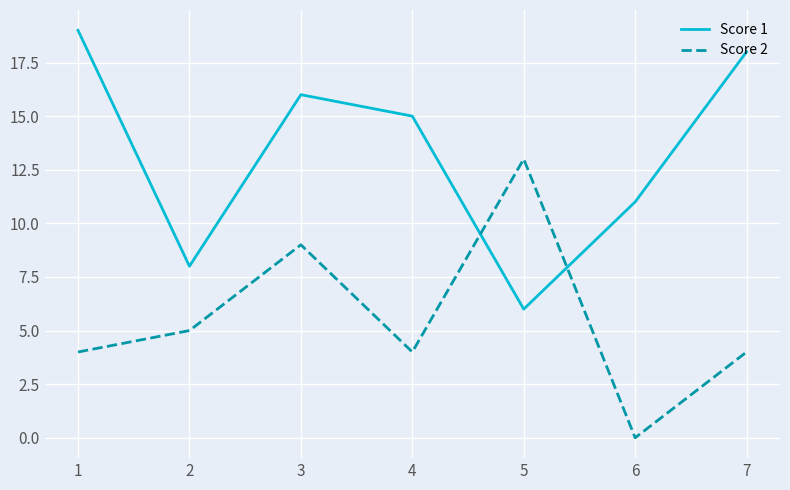

What is the difference between the maximum and minimum values in the Score 1 series?

13